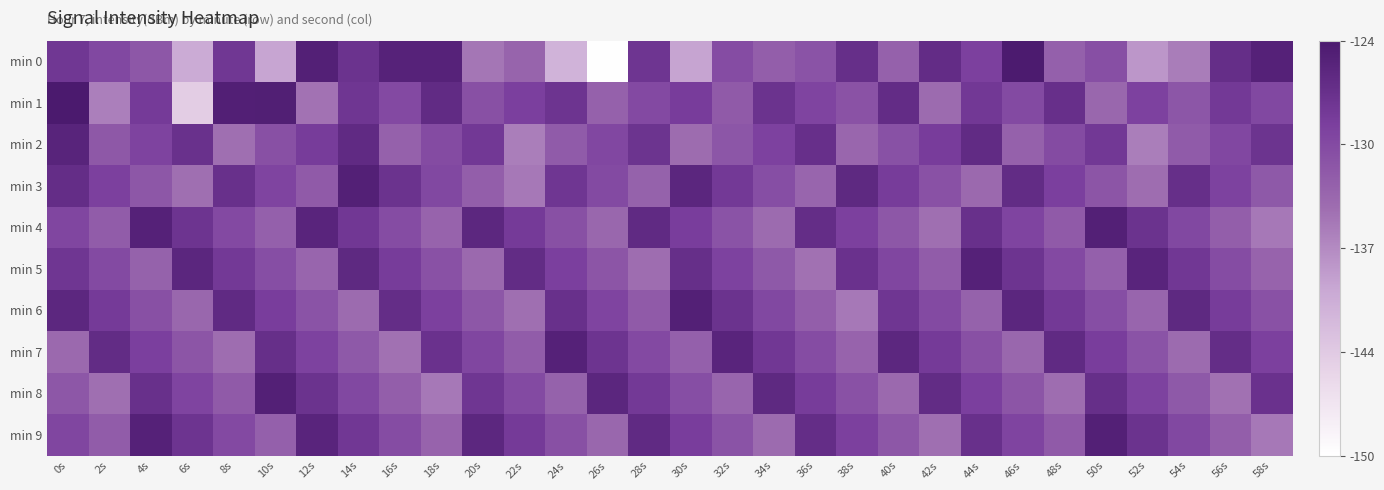

Which series has the largest range (max minus min)?

min 0